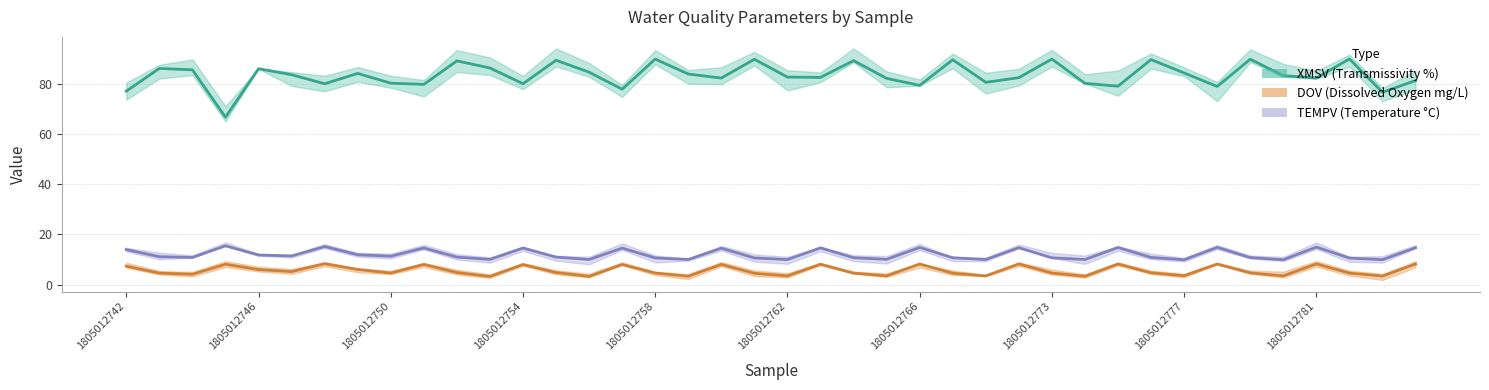

What is the approximate value of TEMPV at 1805012766?

14.8